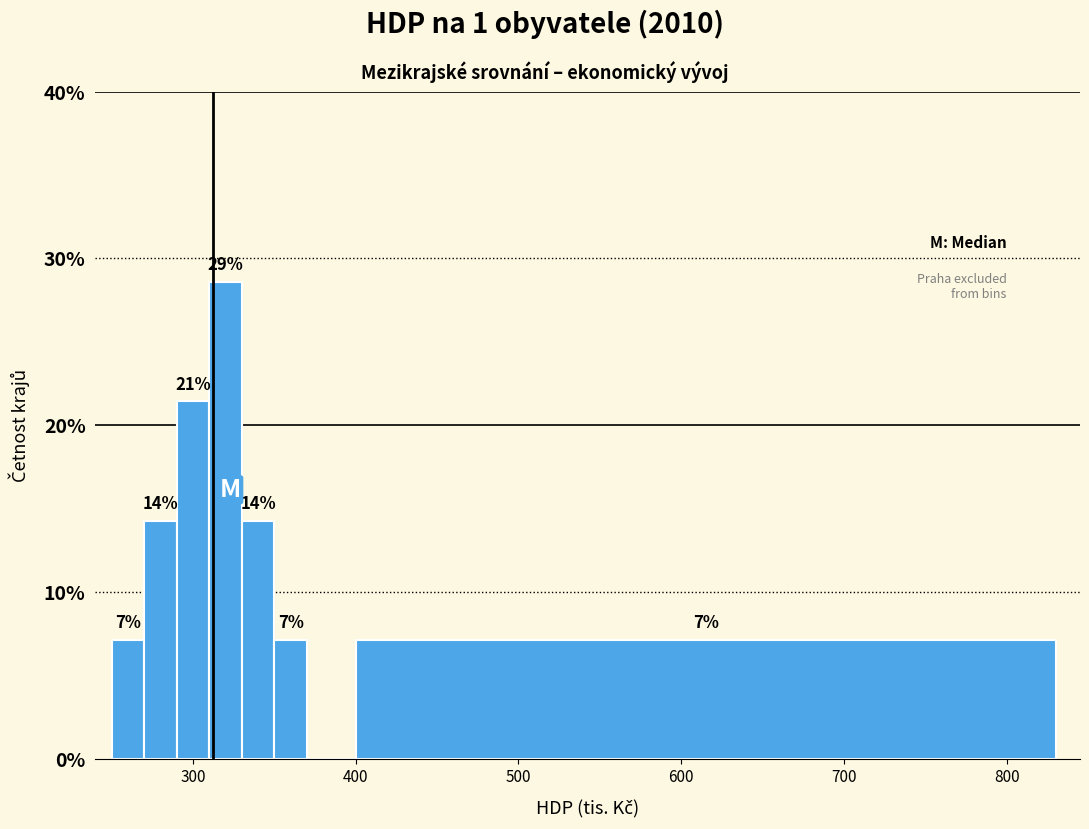

Read against the x-axis, roughly where is the centre of the tallest bar?

320